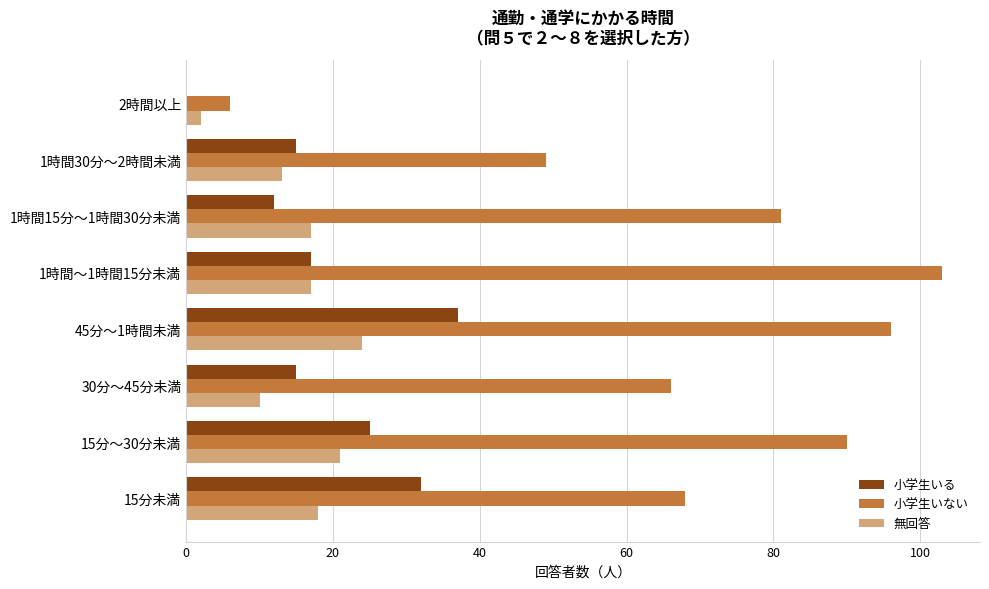

Which series has the largest range (max minus min)?

小学生いない